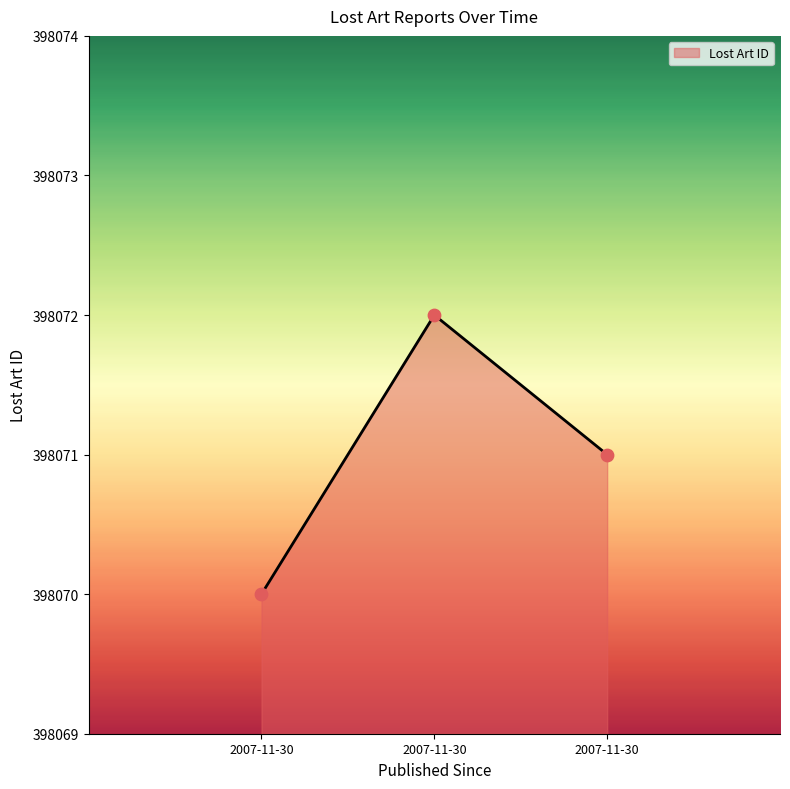

Approximately how many times larger is the value at 2007-11-30 compared to 2007-11-30?

1.0